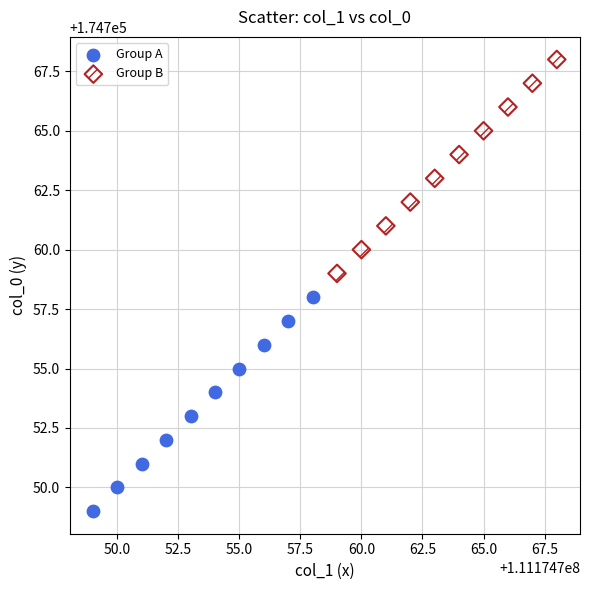

Which series reaches the maximum Y coordinate?

Group B